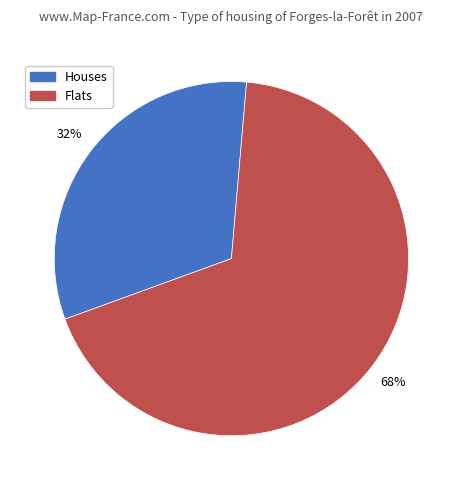

Is there a majority slice in this chart?

Yes